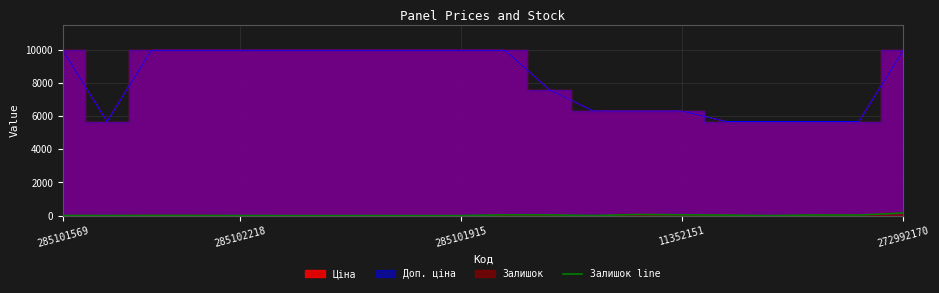

What is the label of the 17th point from the right?

285102219